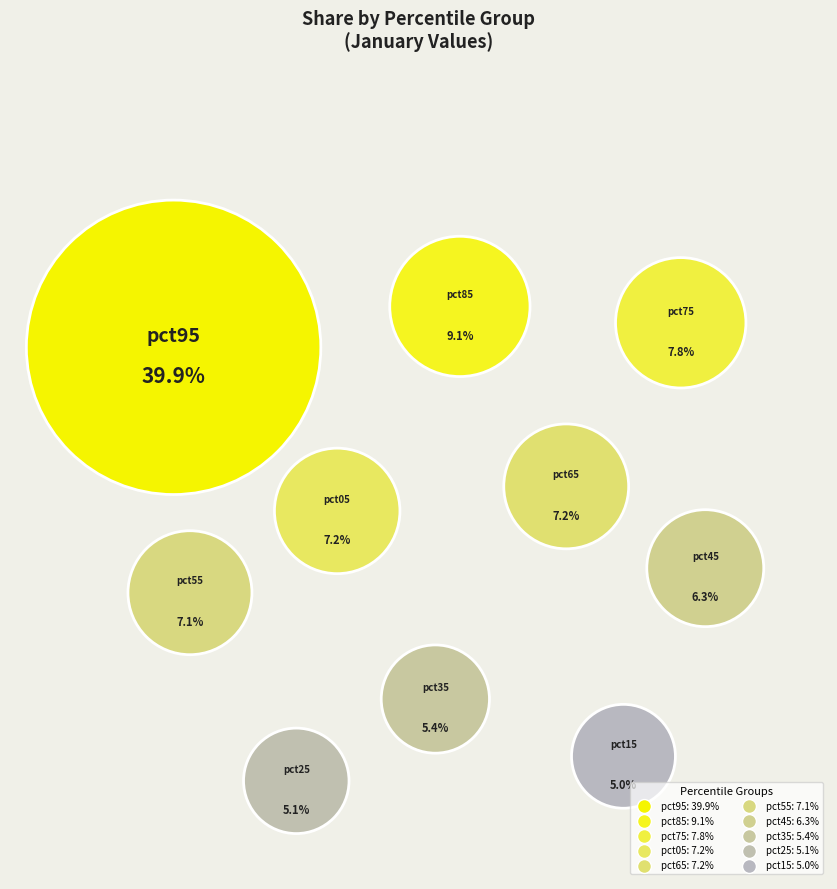

To the nearest percent, what is the combined percentage of pct55 and pct85?

16%